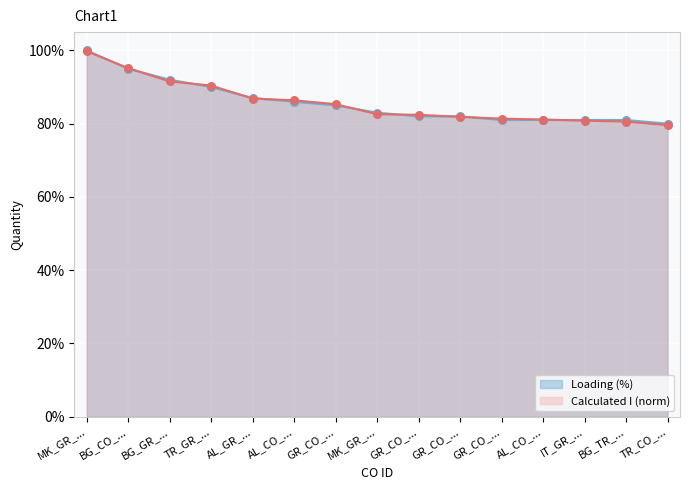

At which category is the sum across all series the highest?

MK_GR_...